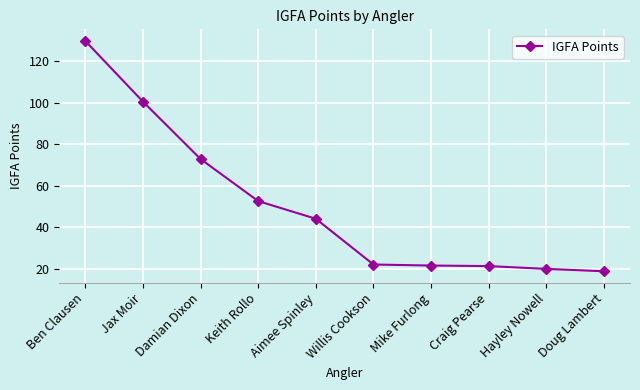

What is the average value?

50.4